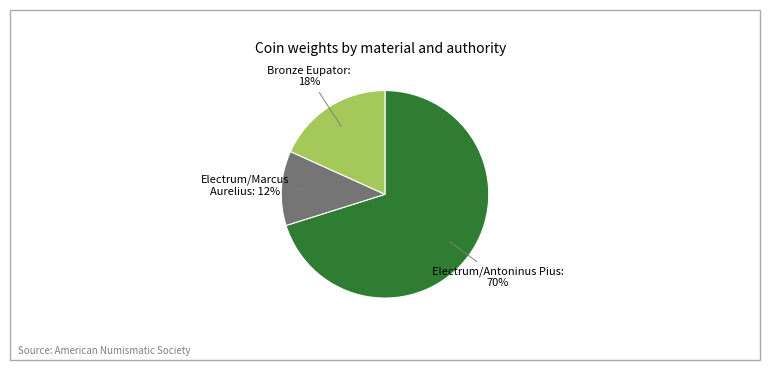

Is Electrum/Antoninus Pius the majority of the pie?

Yes